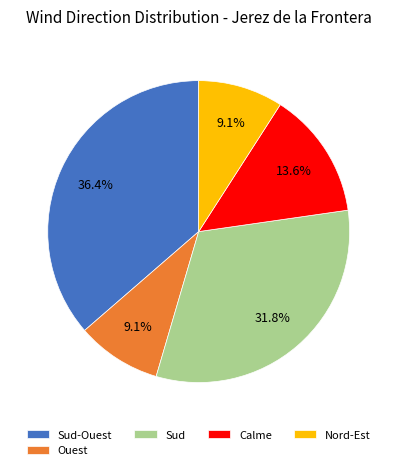

Does any single category account for the majority?

No